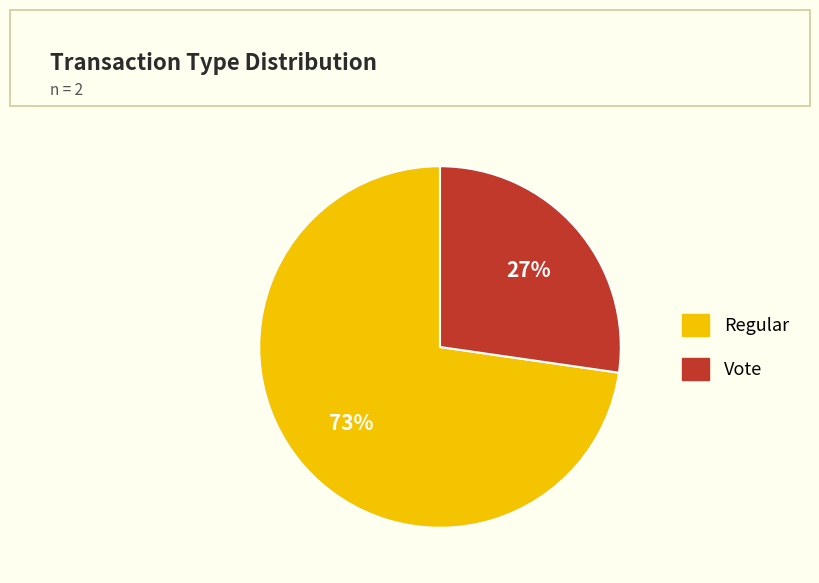

Does any single category account for the majority?

Yes